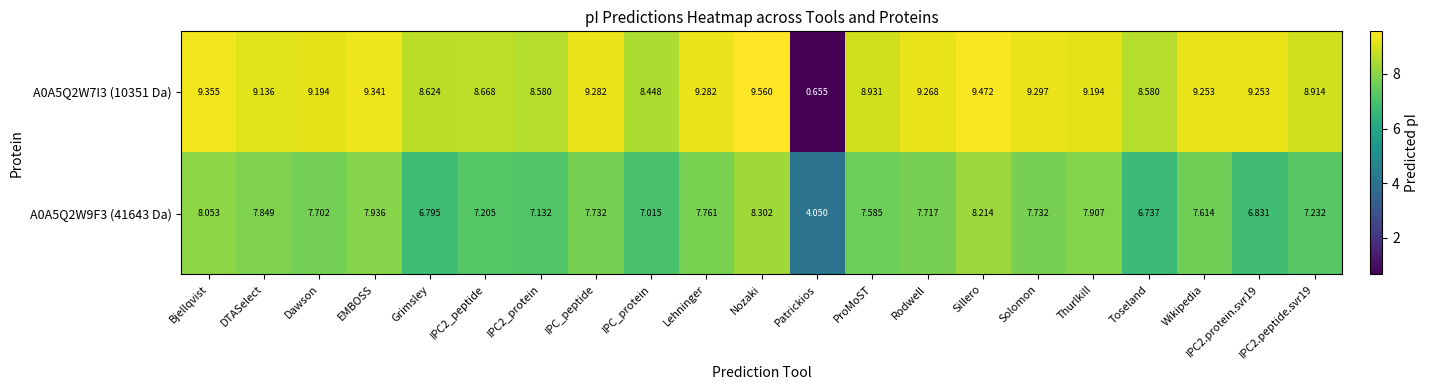

What is the spread (max minus min) of values at Thurlkill?

1.3